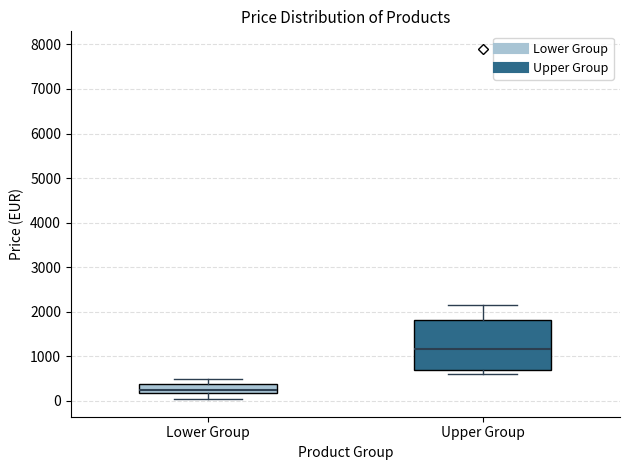

Which box has the lowest median line?

Lower Group